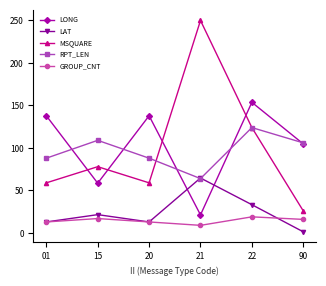

Is it true that MSQUARE equals 59.0 at 01?

True